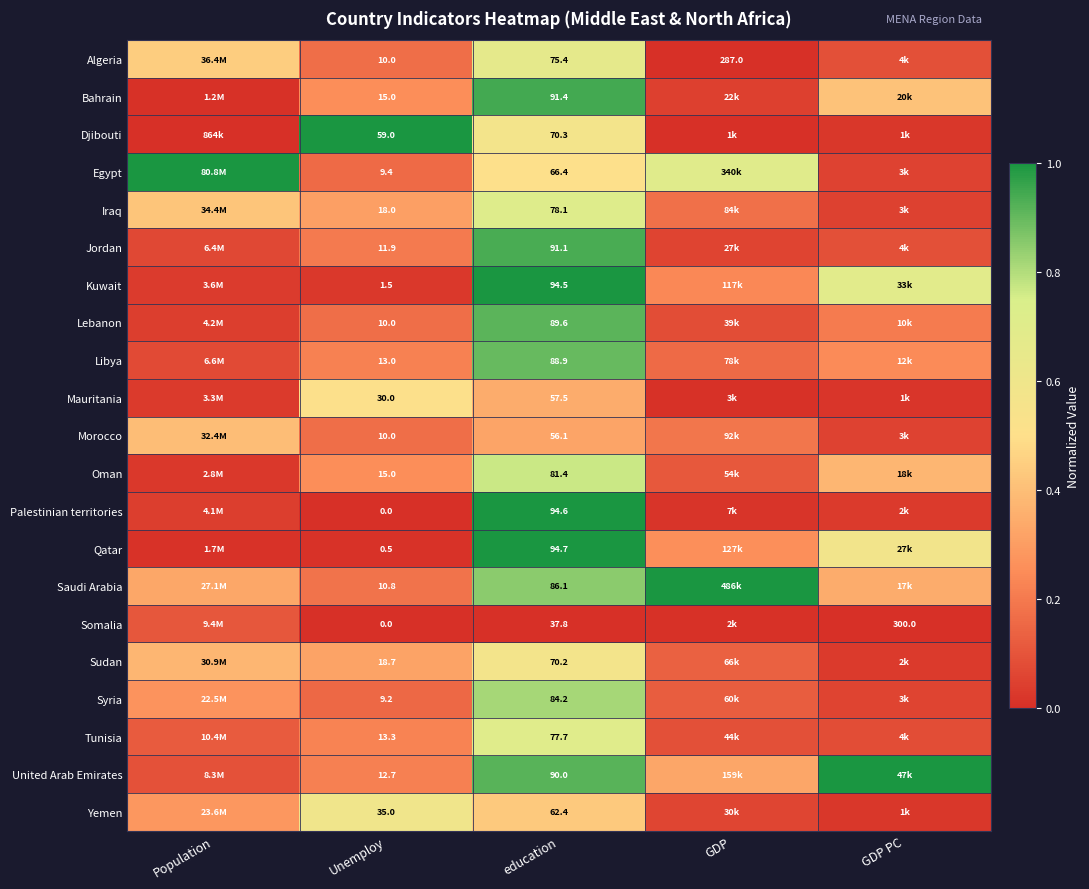

Is the value of Bahrain at Unemploy greater than the value of Somalia at education?

No